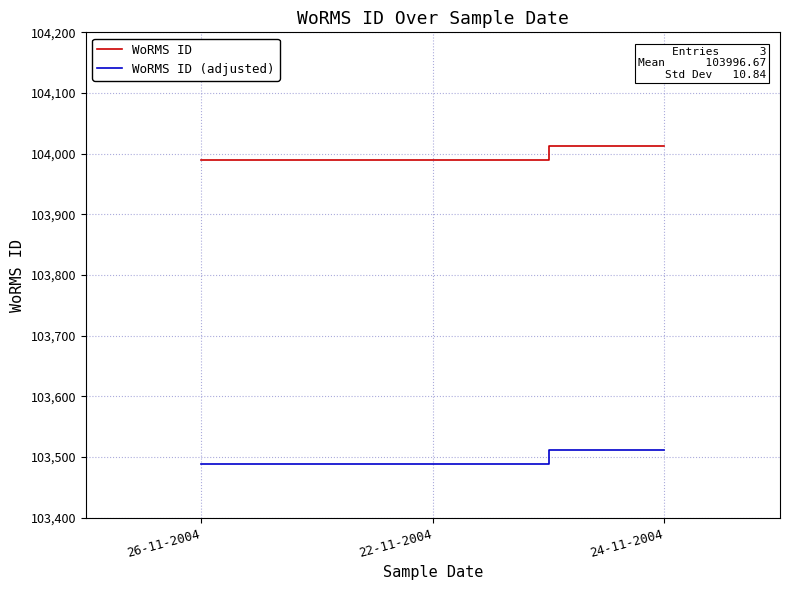

Reading left to right, list all the values displayed in this chart.

WoRMS ID: 103989	103989	104012
WoRMS ID (adjusted): 103489	103489	103512